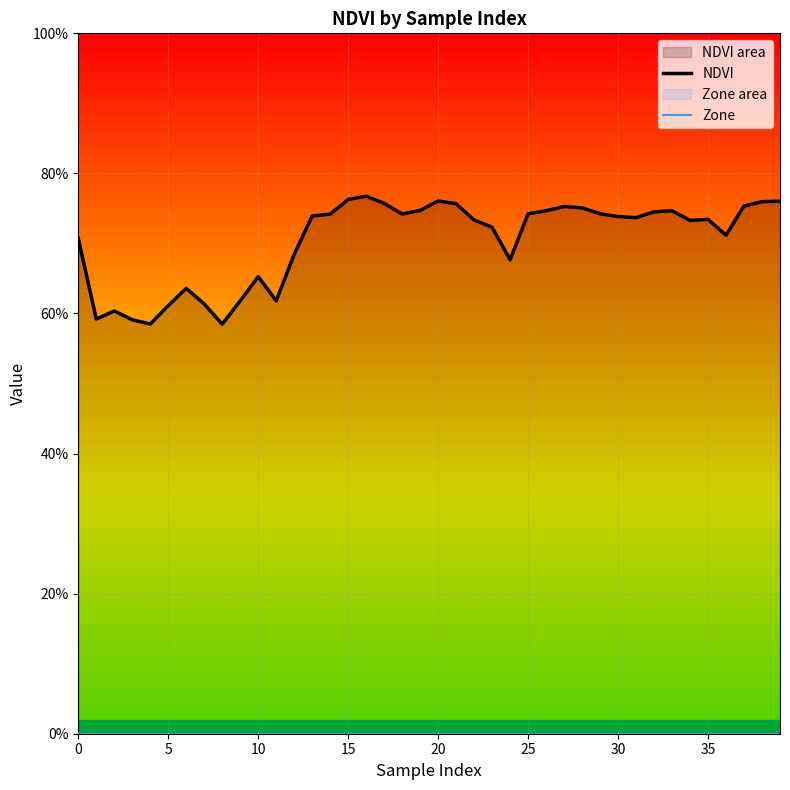

Rank the series by their maximum value, from highest to lowest.

NDVI, Zone